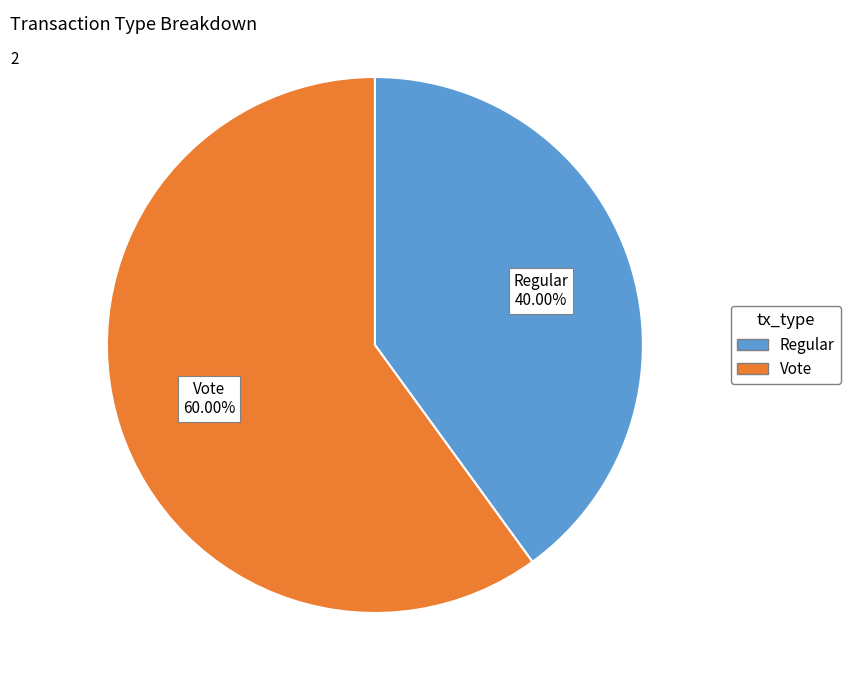

Is there any slice that represents more than half of the pie?

Yes